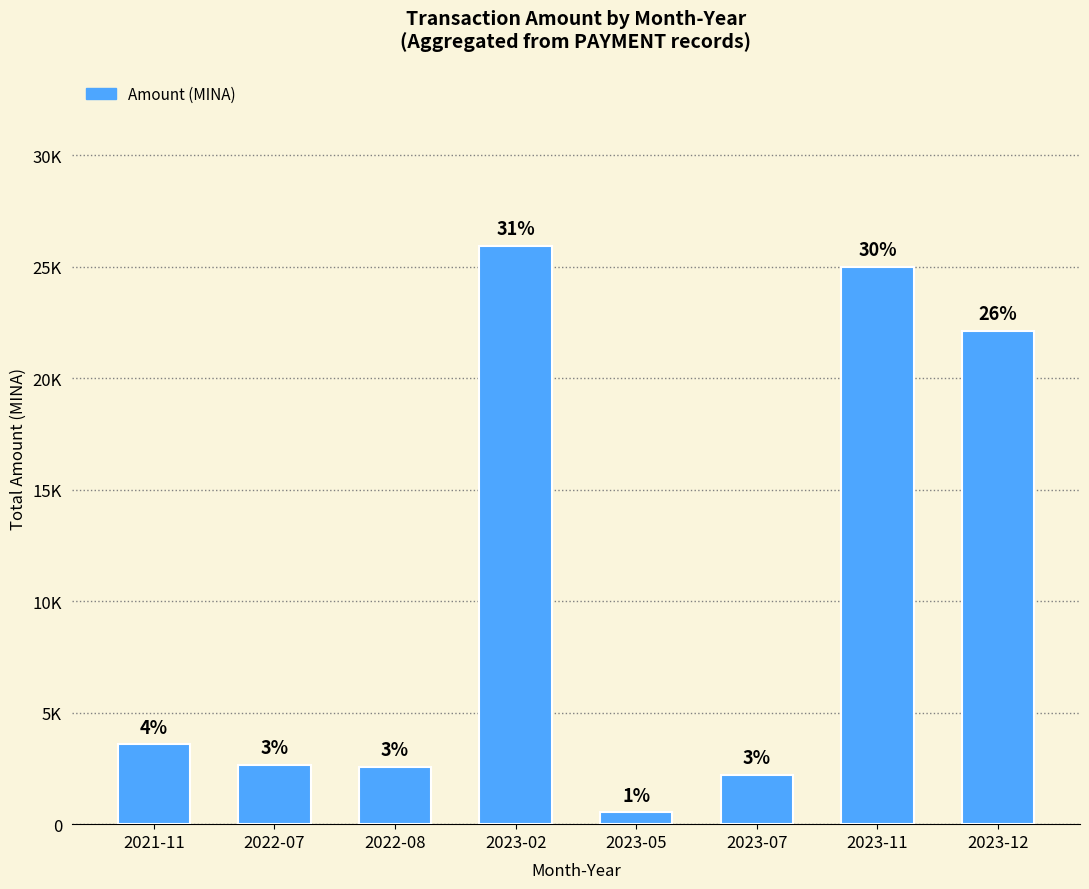

Approximately how many times larger is the value at 2023-12 compared to 2022-07?

8.3